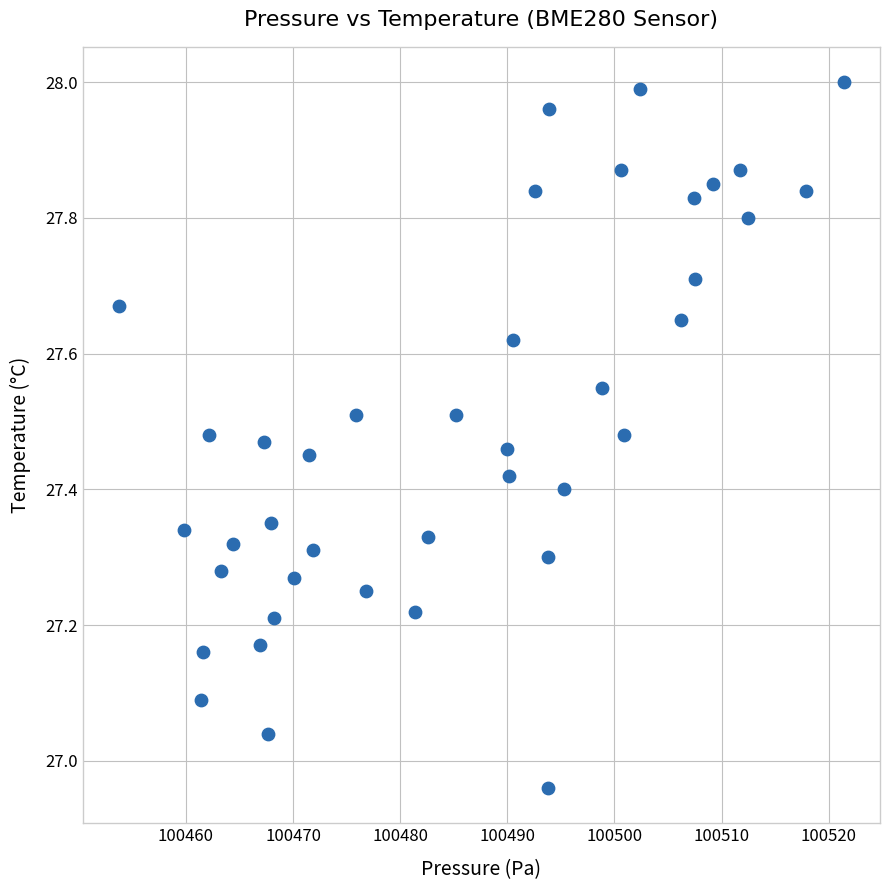

What is the range of Y values (max minus min)?

1.0